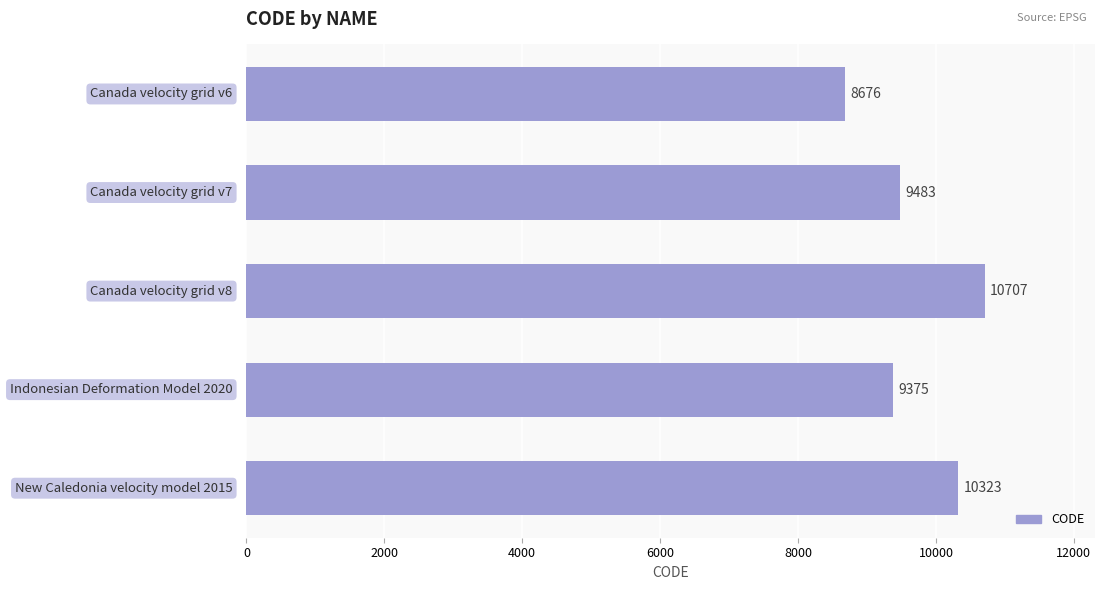

What is the value of the 1st bar from the top?

8676